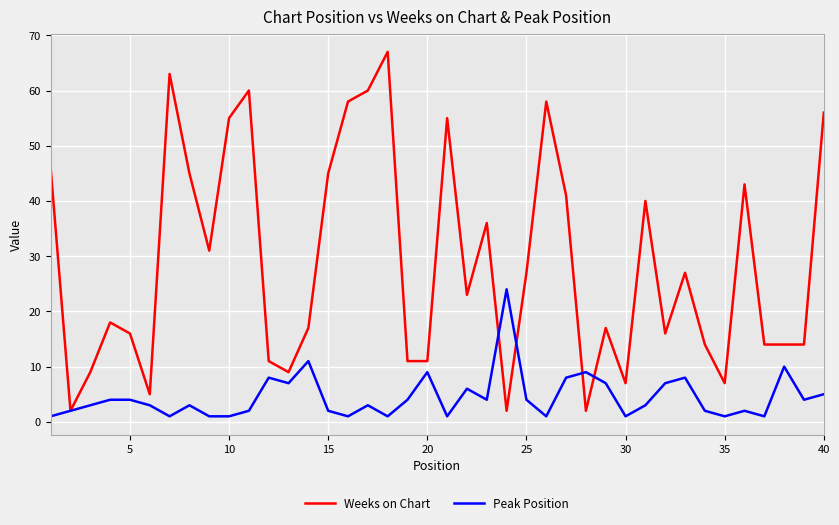

Count the number of data series in this chart.

2